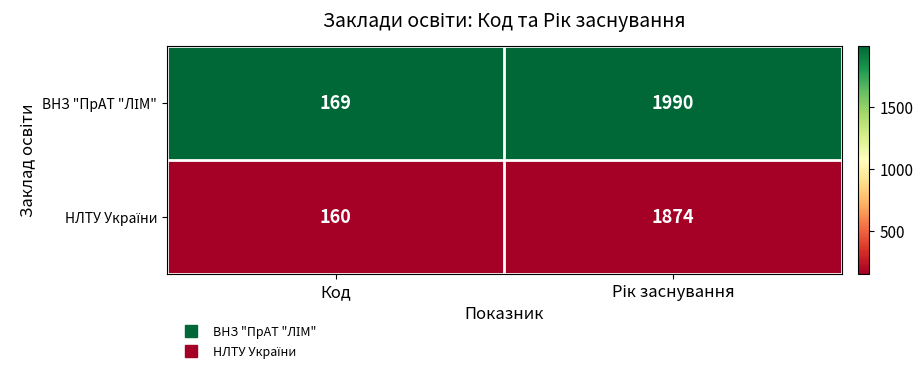

What is the total value across all series at Код?

329